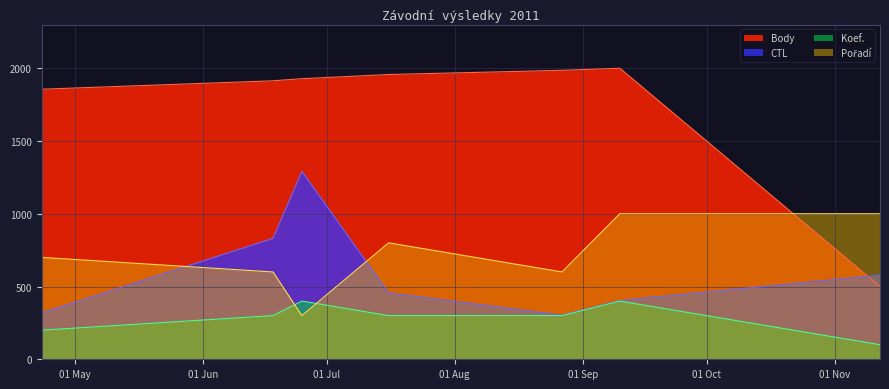

At which label does Pořadí reach its peak?

2011-09-10